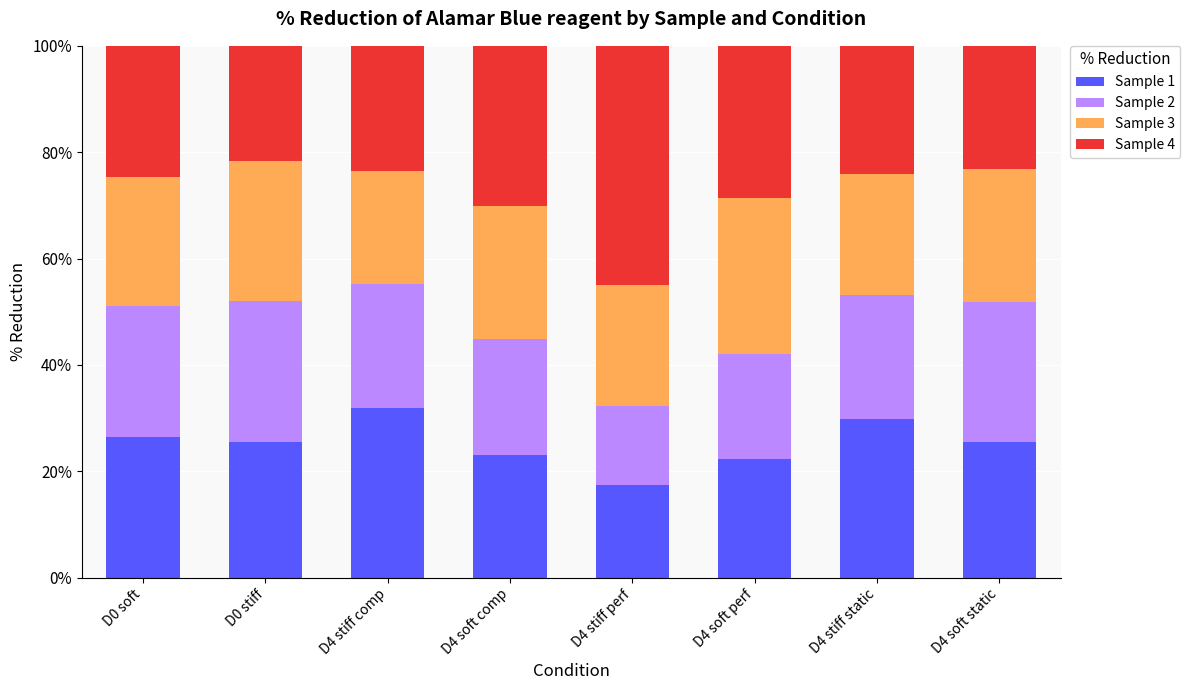

What is the total value across all series at D4 soft perf?

100.0